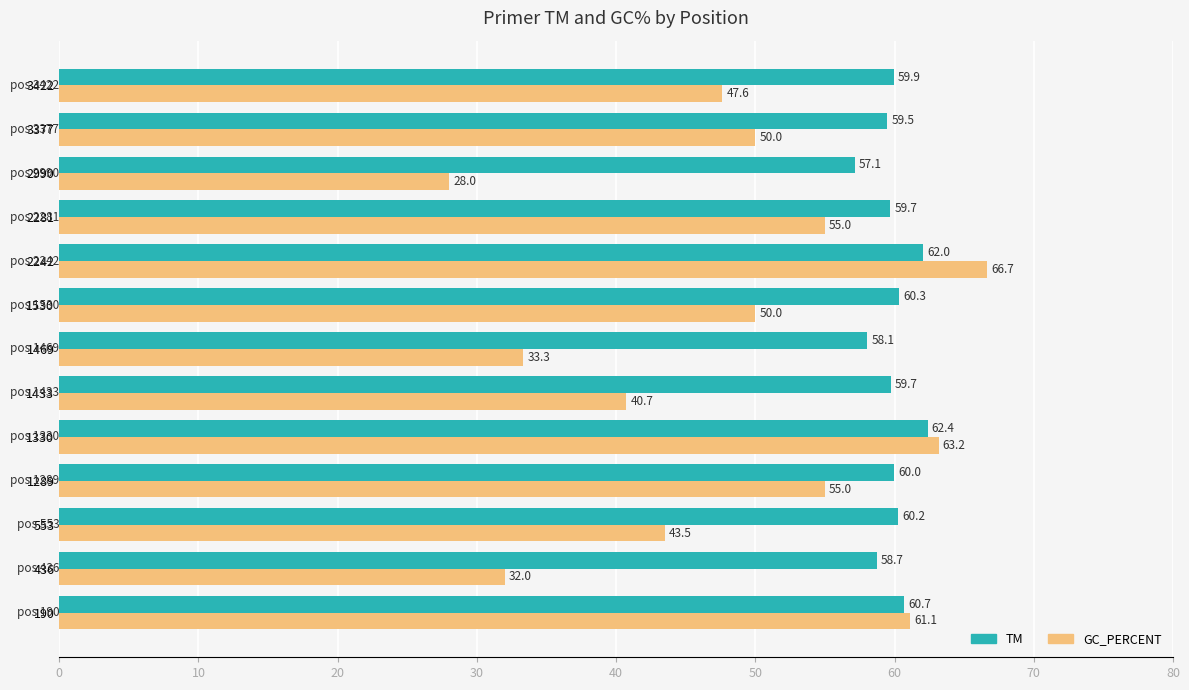

Which series has the largest total across all categories?

TM